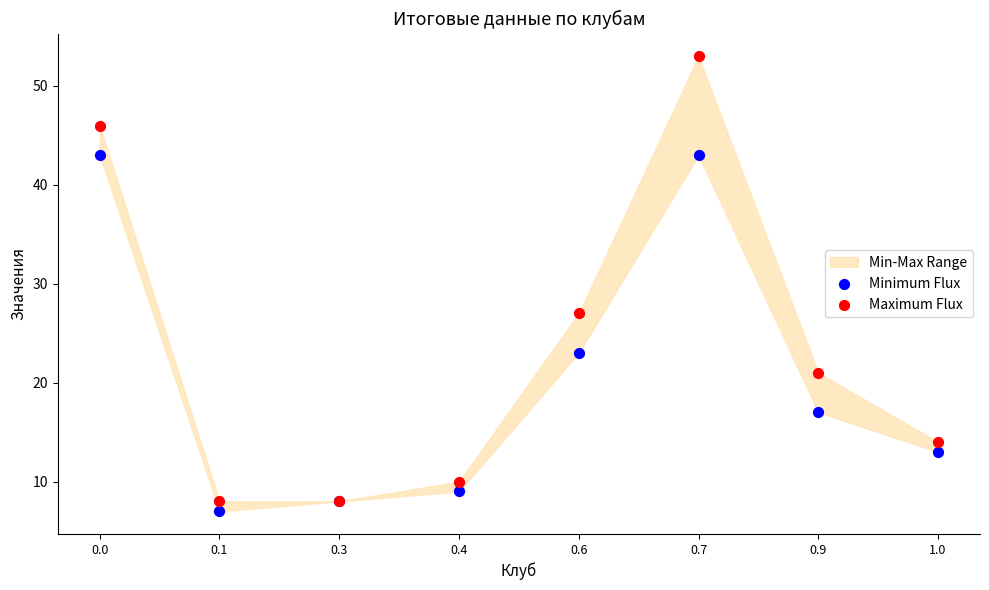

In the Maximum Flux series, what Y value is closest to 30?

27